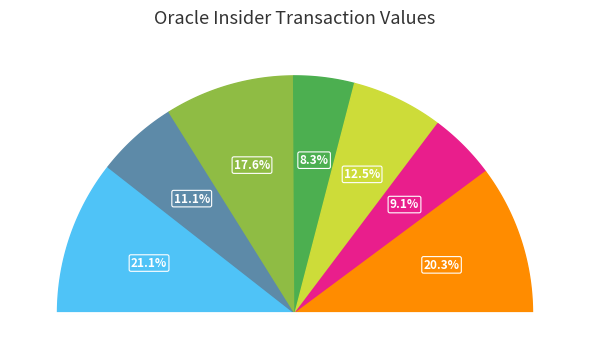

To the nearest percent, what is the difference between the 2021-03-16 S and 2022-06-23 S slice percentages?

12%